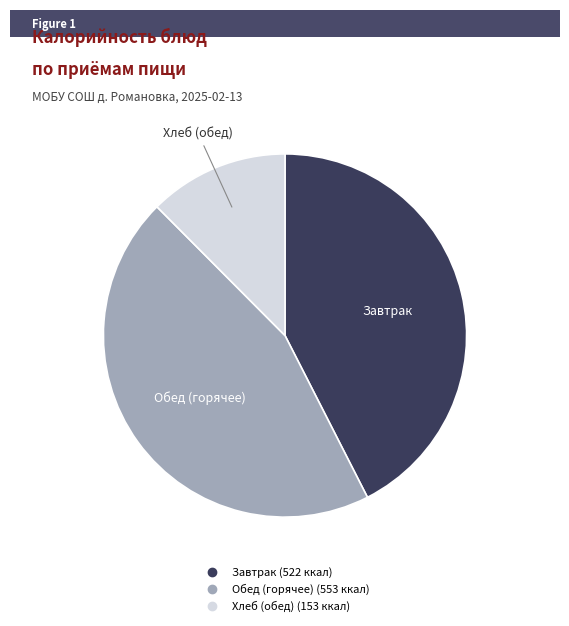

Does any single category account for the majority?

No